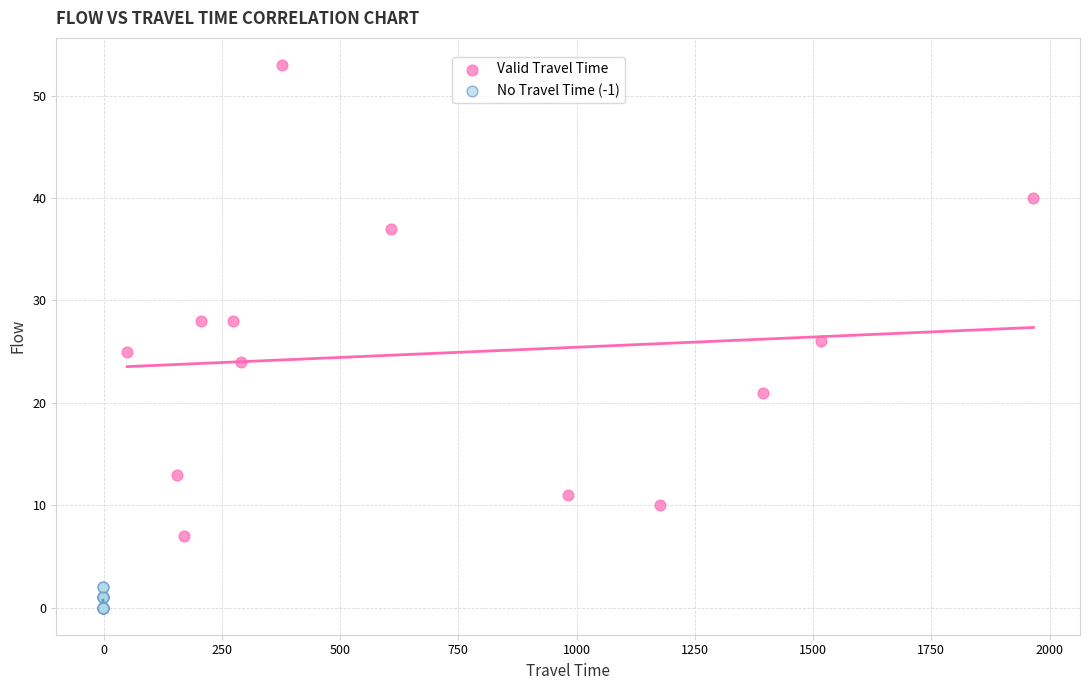

Which series reaches the maximum Y coordinate?

Valid Travel Time